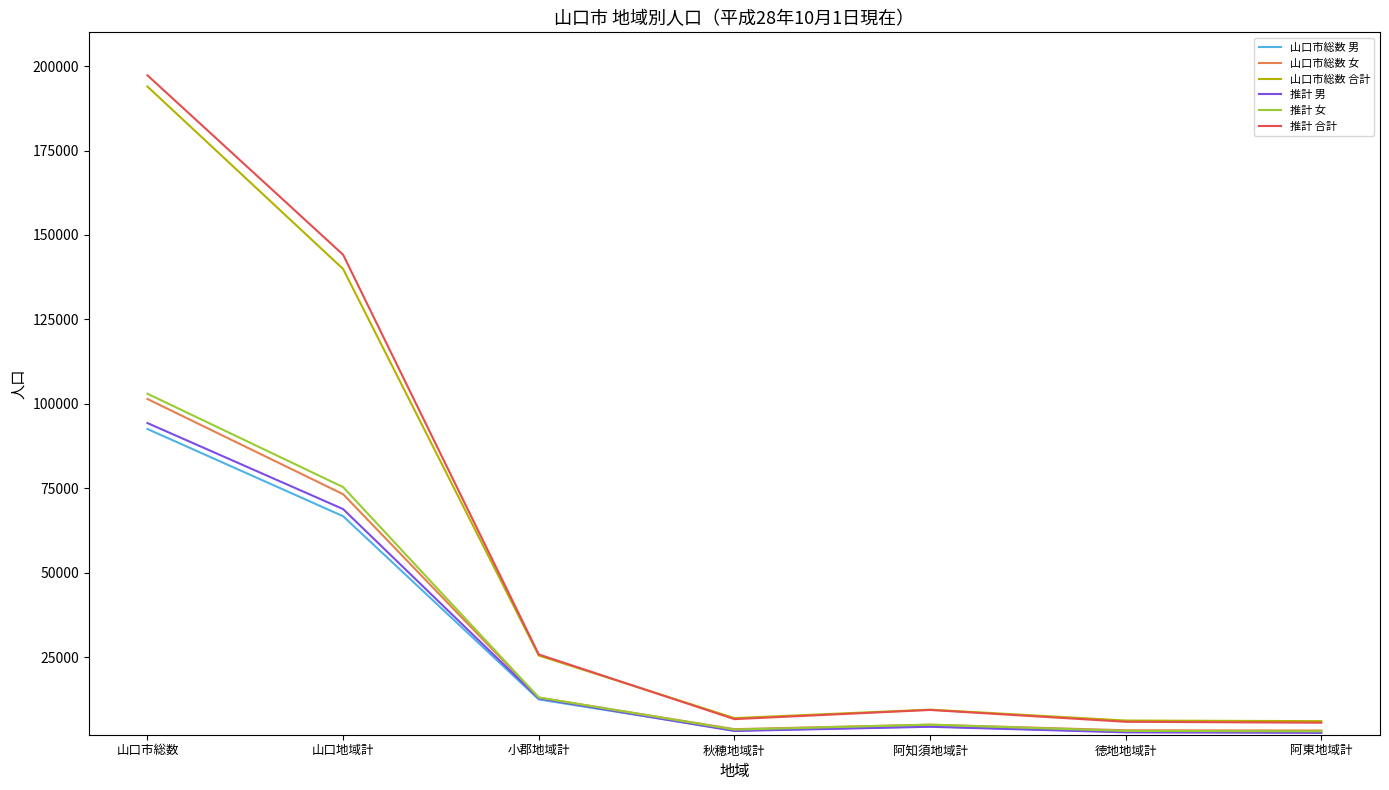

Between 山口市総数 and 徳地地域計, which series saw the biggest shift?

推計 合計